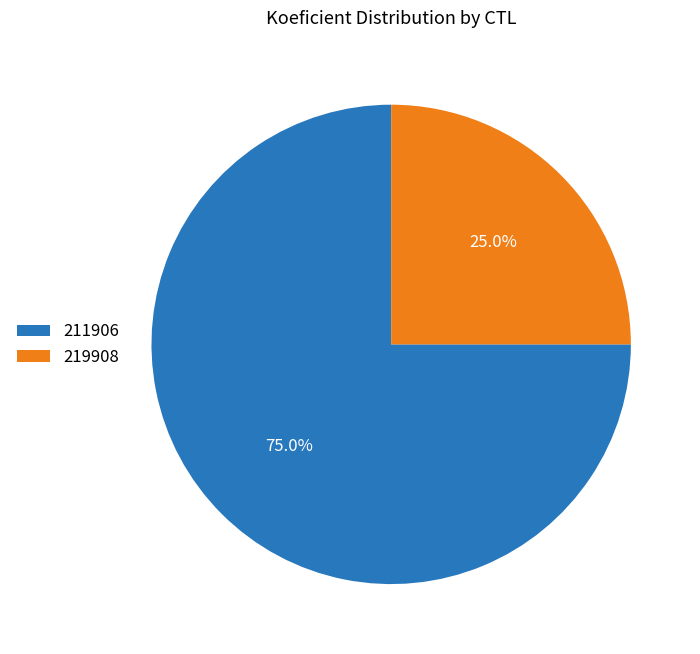

How many segments does this pie chart have?

2